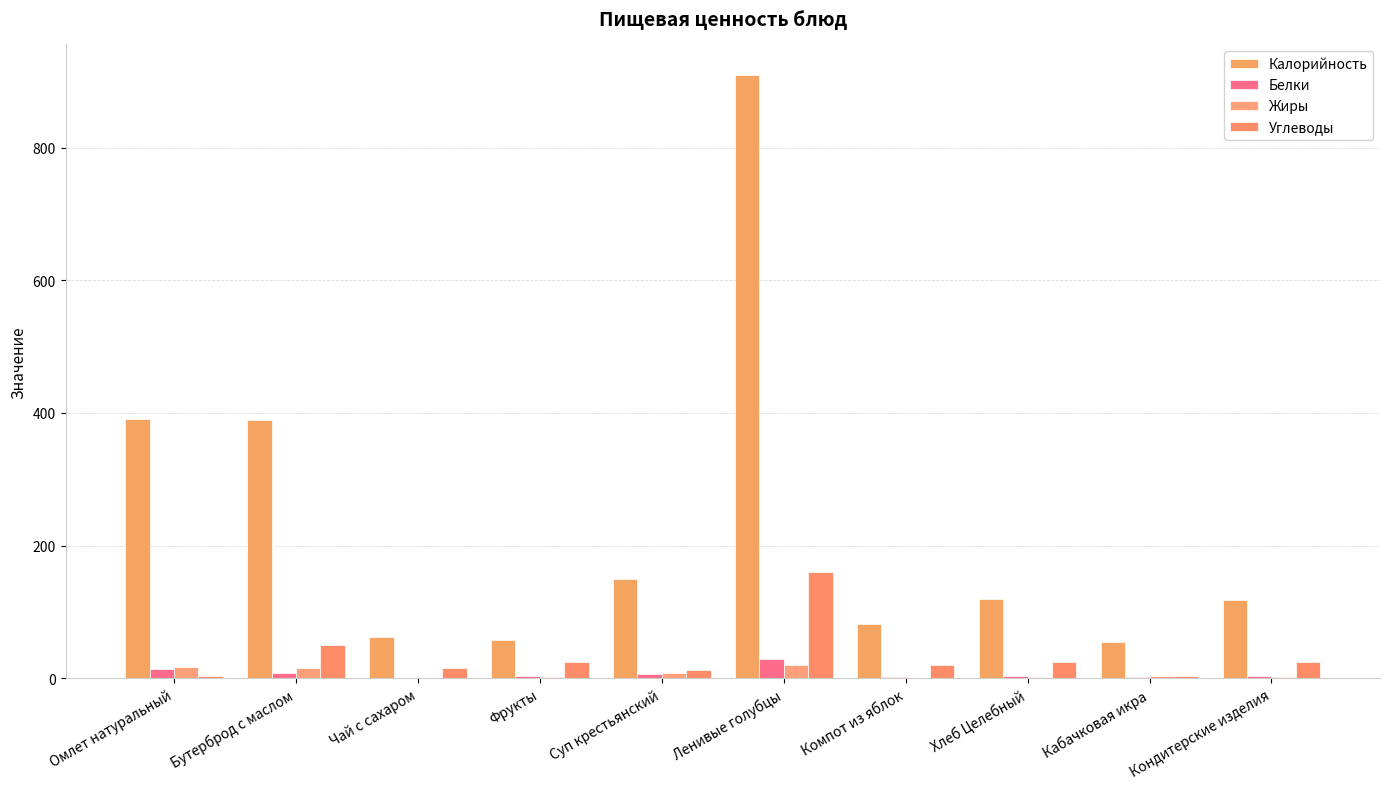

What is the difference between the Углеводы values at Кабачковая икра and Кондитерские изделия?

20